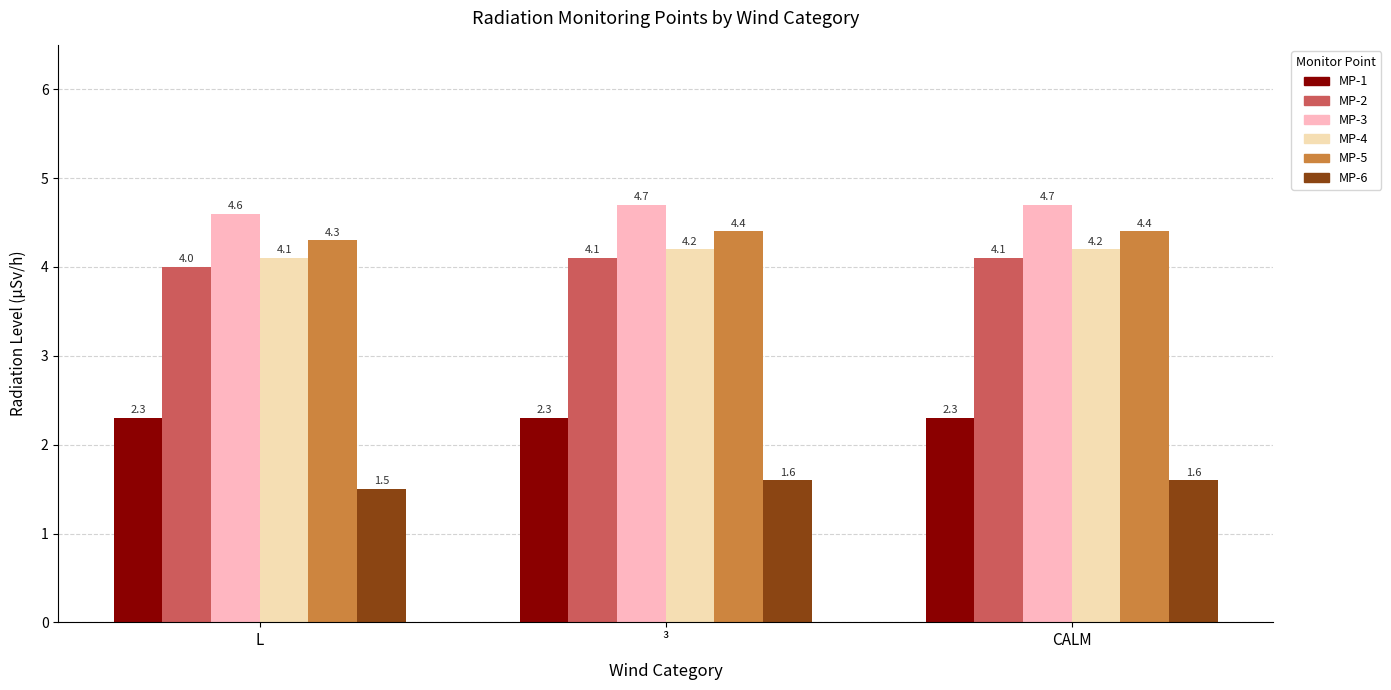

Are the bars horizontal?

No